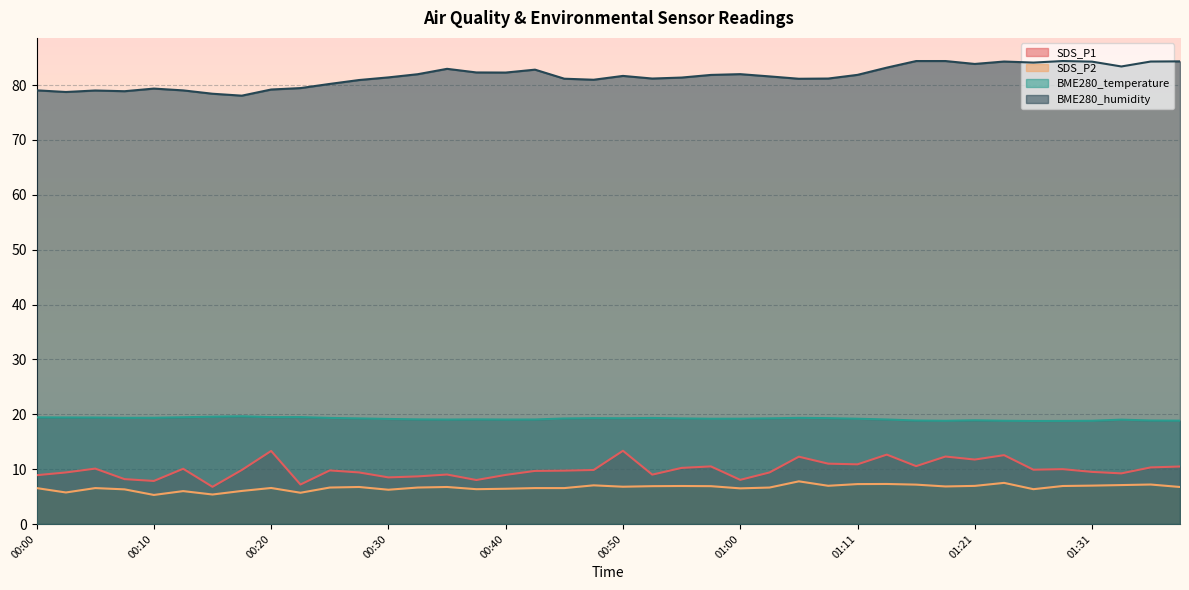

Rank the categories by BME280_humidity value from highest to lowest.

01:16, 01:18, 01:29, 01:38, 01:24, 01:36, 01:31, 01:26, 01:21, 01:34, 01:13, 00:35, 00:42, 00:37, 00:40, 01:00, 00:33, 01:11, 00:58, 00:50, 01:03, 00:30, 00:55, 00:52, 01:08, 00:45, 01:05, 00:47, 00:28, 00:25, 00:23, 00:10, 00:20, 00:00, 00:13, 00:05, 00:08, 00:03, 00:15, 00:18